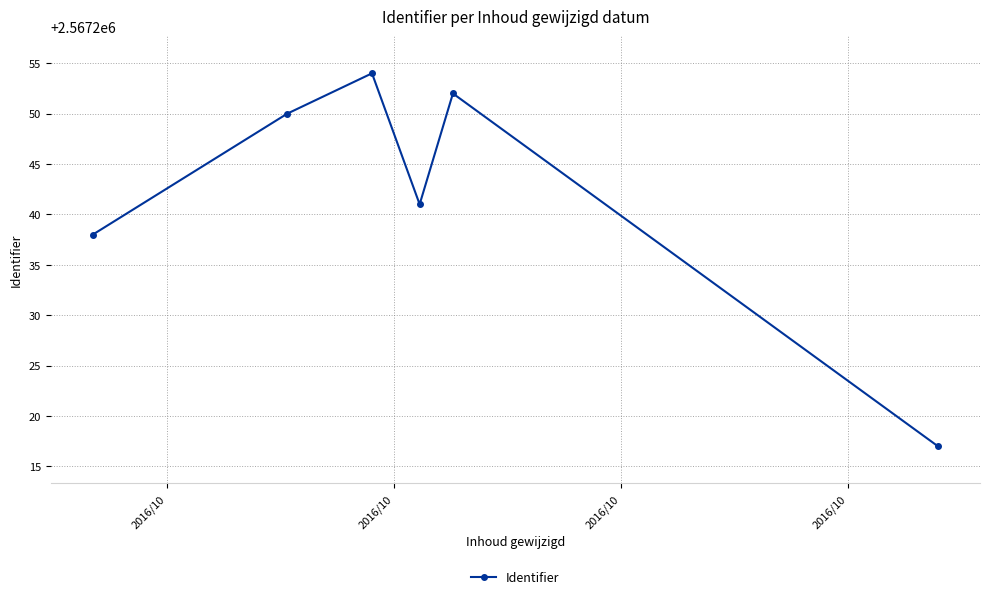

What is the value of the 5th point from the left?

2567252